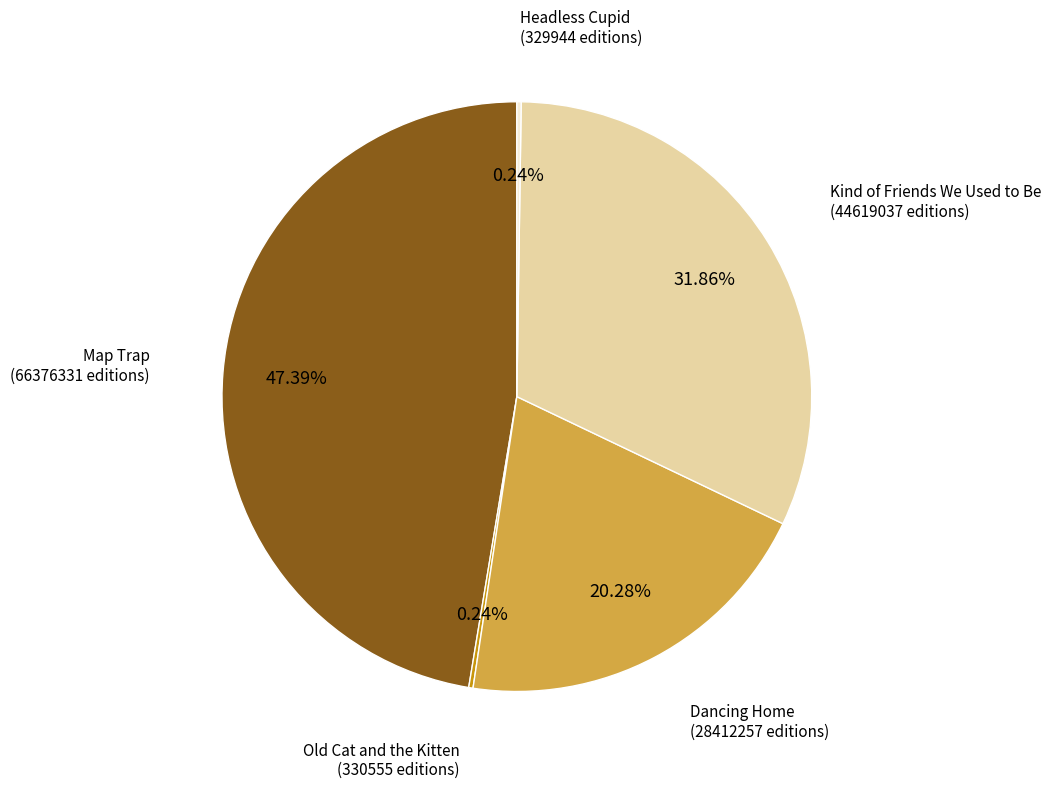

What is the ratio of the value at Dancing Home to the value at Map Trap?

0.4